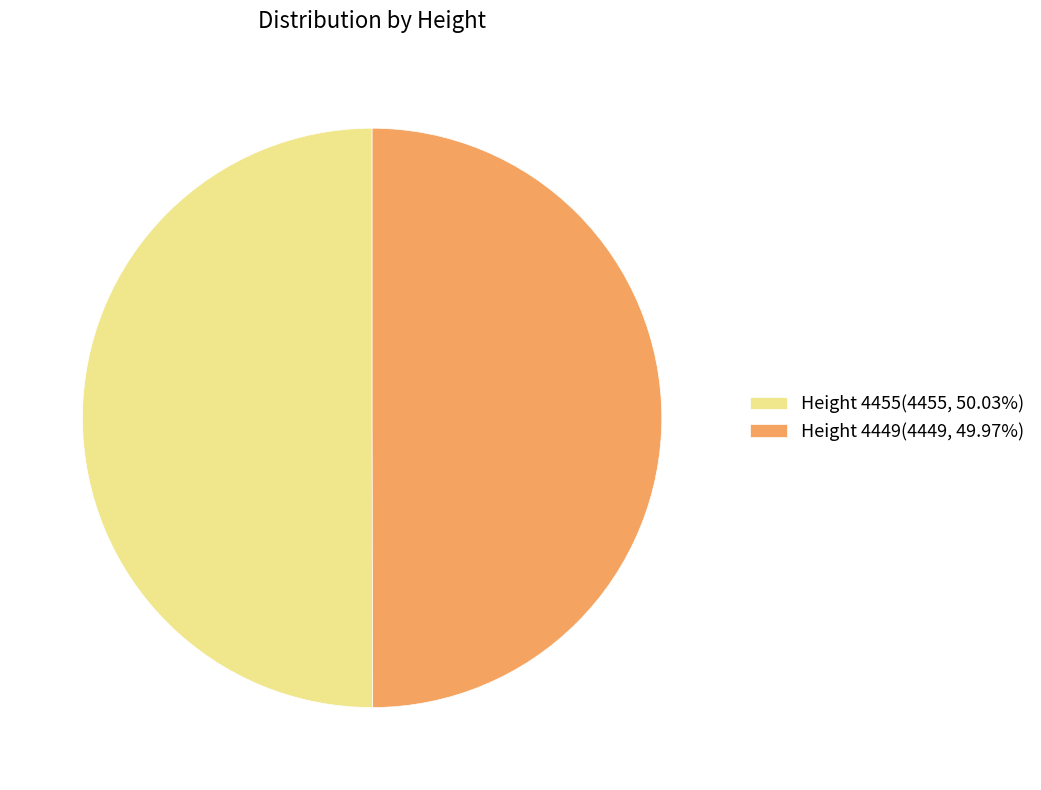

True or false: Height 4455 accounts for 50% of the total.

True